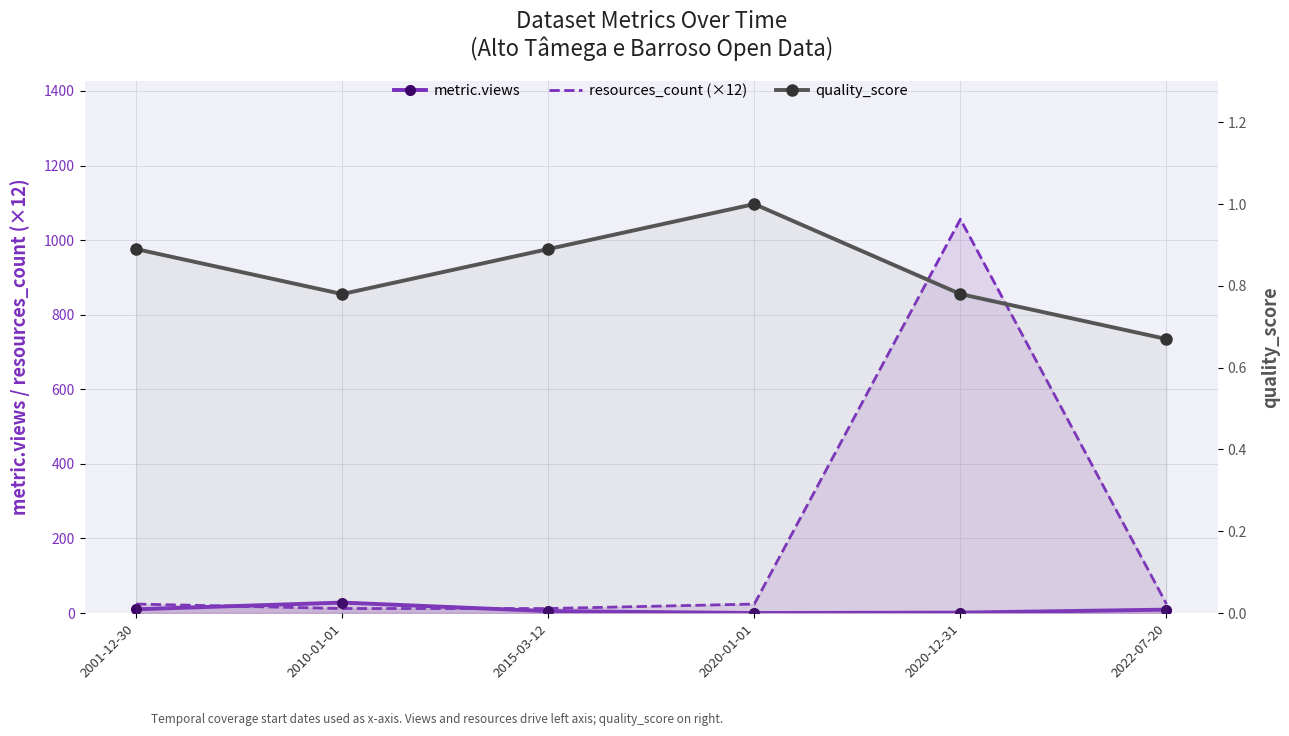

What is the difference between the resources_count (×12) values at 2001-12-30 and 2010-01-01?

12.0